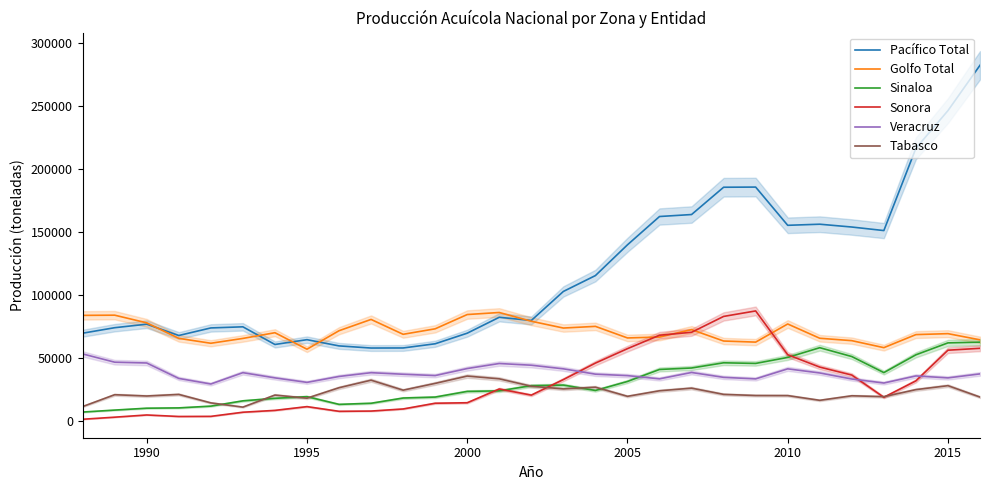

Which series has the largest range (max minus min)?

Pacífico Total